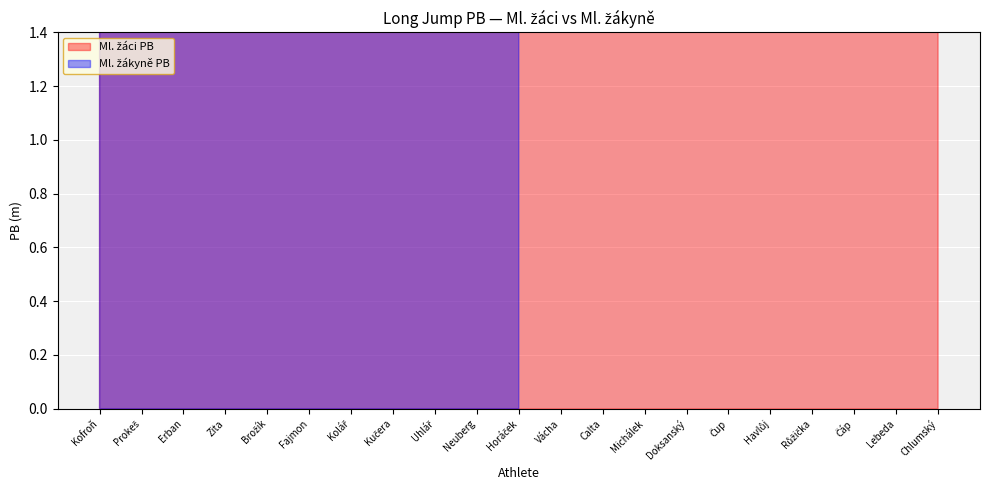

What position from the left is Růžička?

18